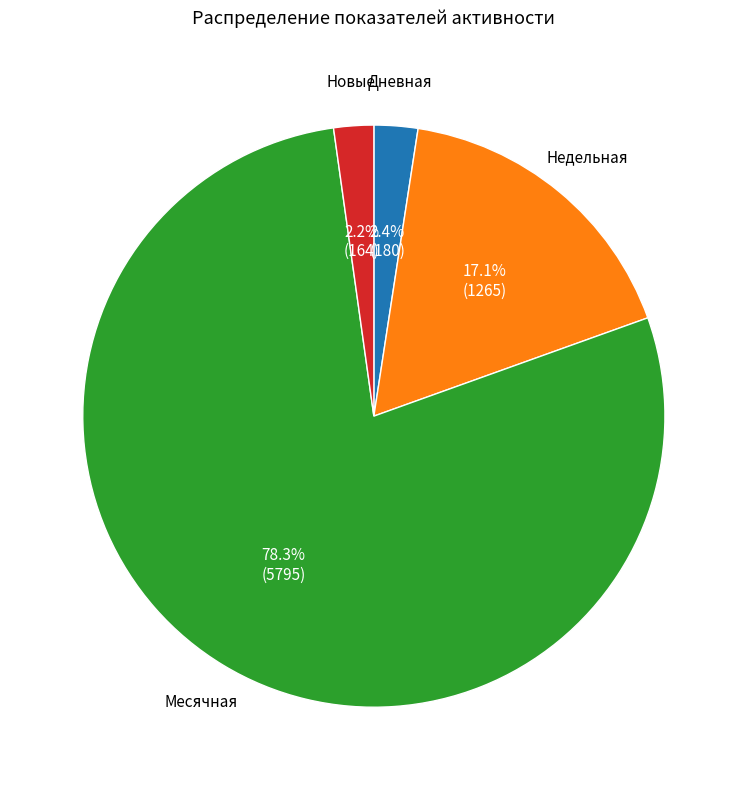

Is there any slice that represents more than half of the pie?

Yes